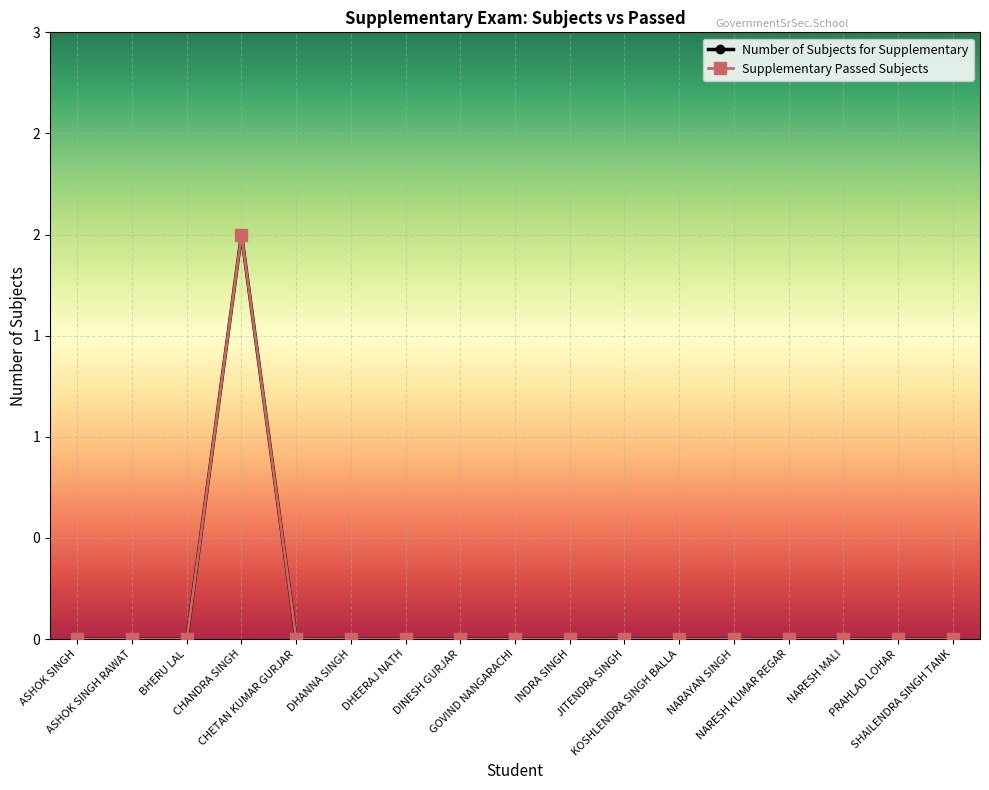

At which label does Number of Subjects for Supplementary reach its minimum?

ASHOK SINGH